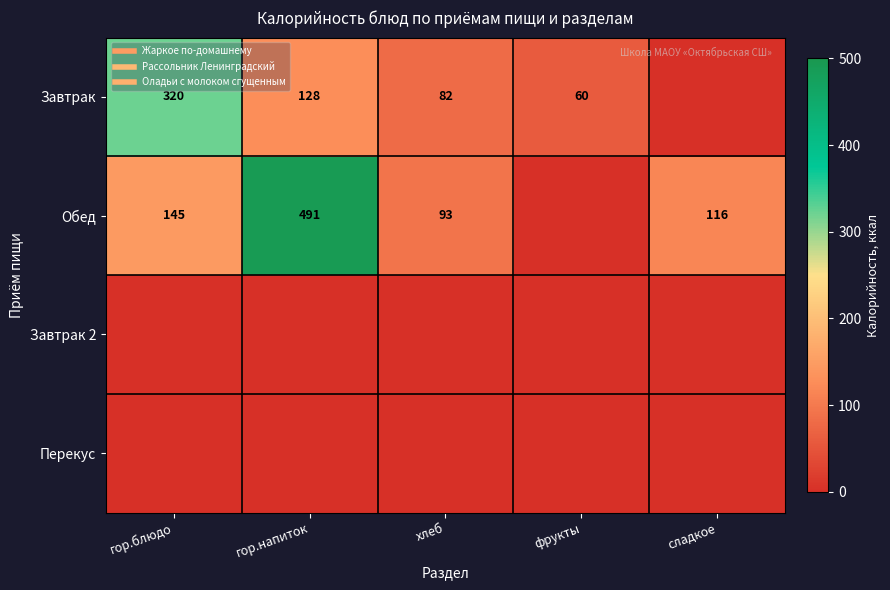

Is it true that Перекус equals 0.0 at гор.напиток?

True